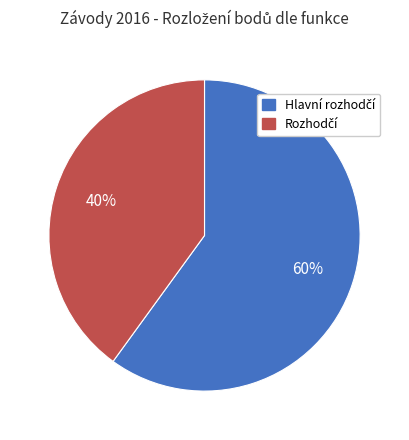

Does any single category account for the majority?

Yes